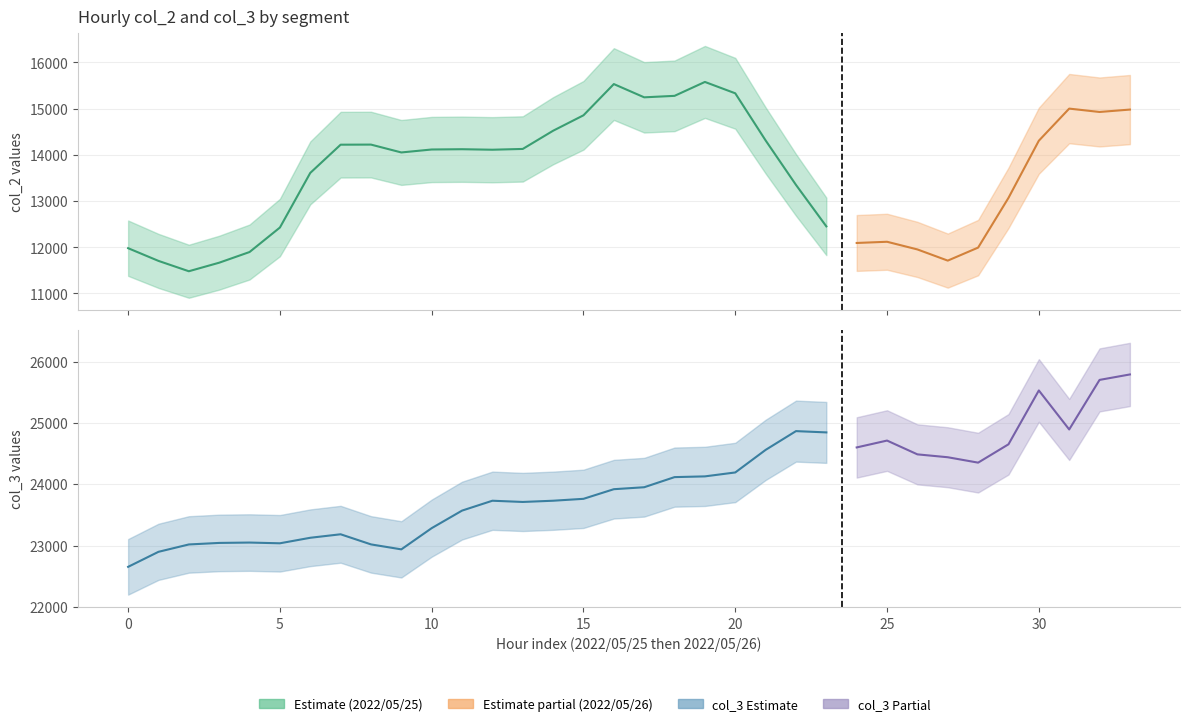

Reading right to left, list all the values displayed in this chart.

col_2: 14980	14928	15001	14306	13069	11993	11711	11953	12119	12093	12452	13350	14312	15332	15578	15277	15245	15532	14856	14522	14128	14111	14122	14116	14052	14222	14220	13609	12427	11897	11666	11481	11705	11980
col_3: 25790	25701	24893	25529	24651	24352	24440	24487	24712	24600	24845	24866	24560	24192	24128	24116	23951	23919	23762	23731	23711	23731	23570	23284	22938	23019	23184	23127	23037	23049	23043	23018	22898	22653